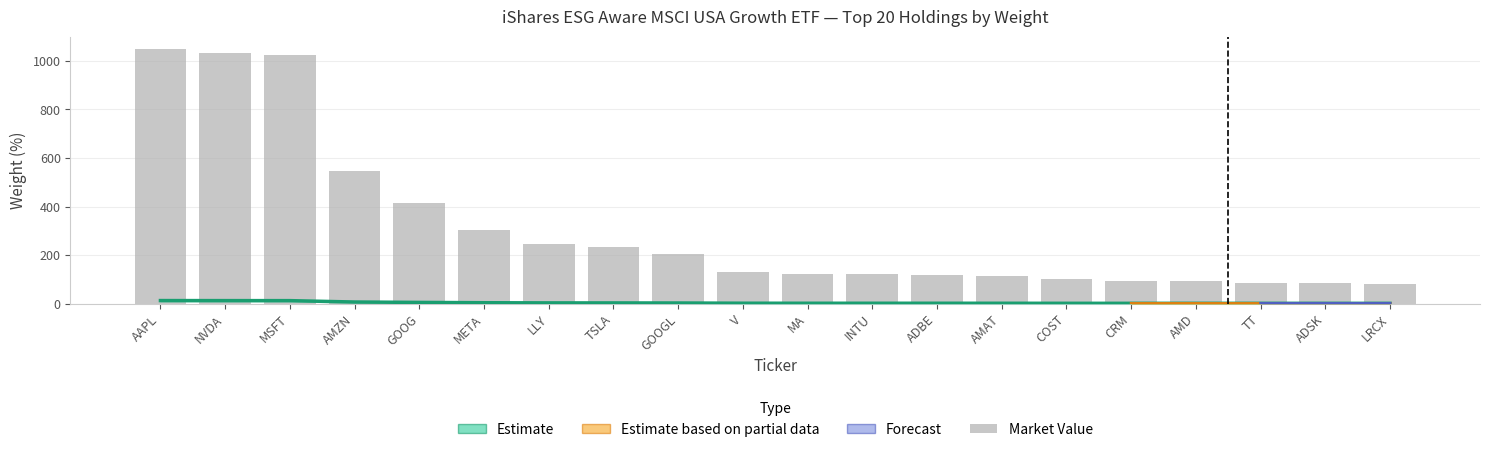

Which series changed the most between TSLA and ADSK?

Market Value (000s USD)